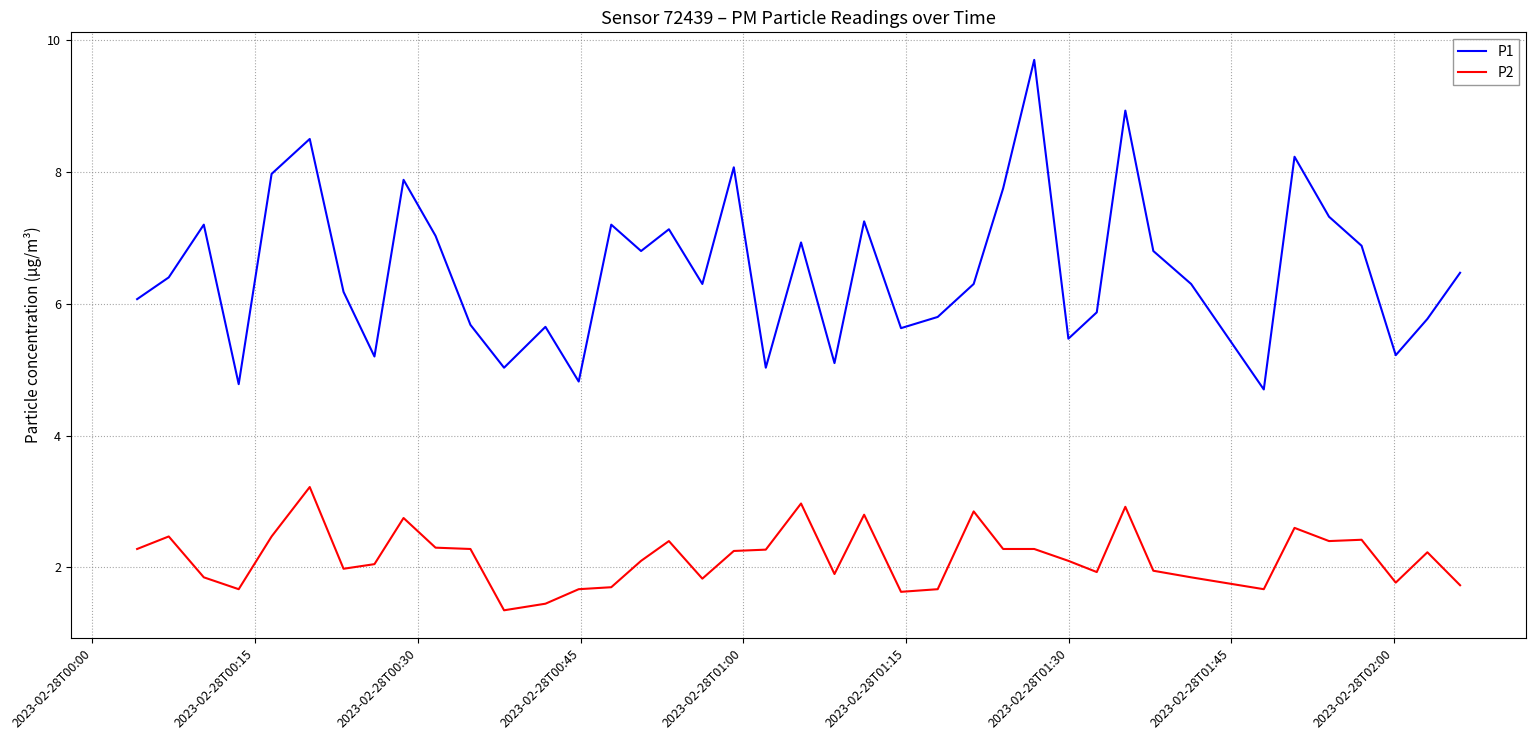

Which series has the widest spread of values?

P1